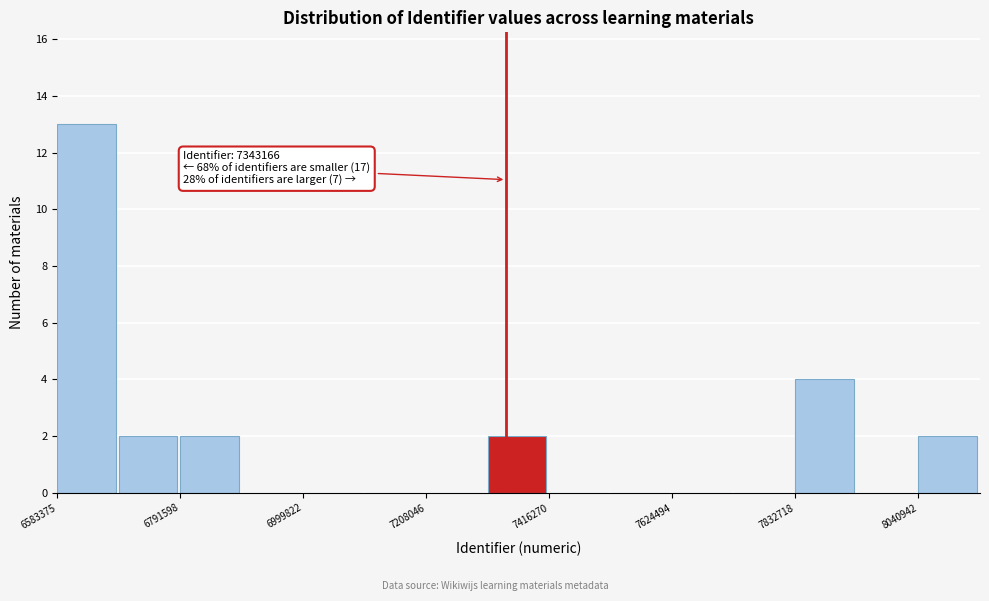

Read against the x-axis, roughly where is the centre of the tallest bar?

6650000